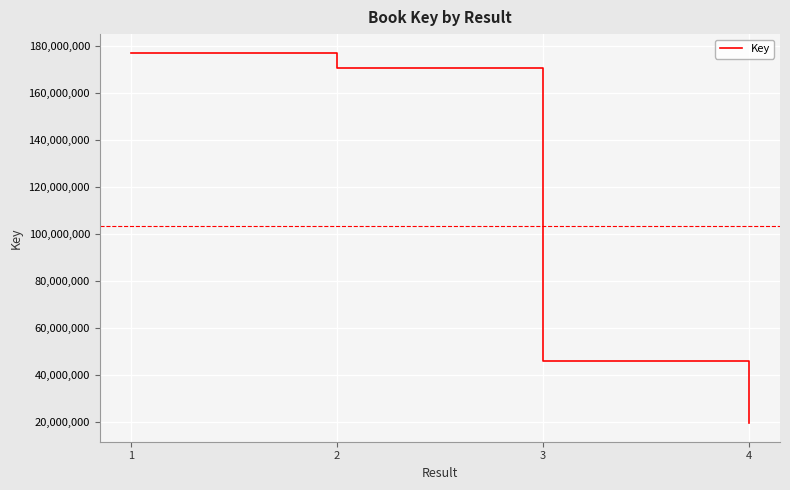

Reading left to right, list all the values displayed in this chart.

1=177288311	2=170556442	3=45793417	4=19341331